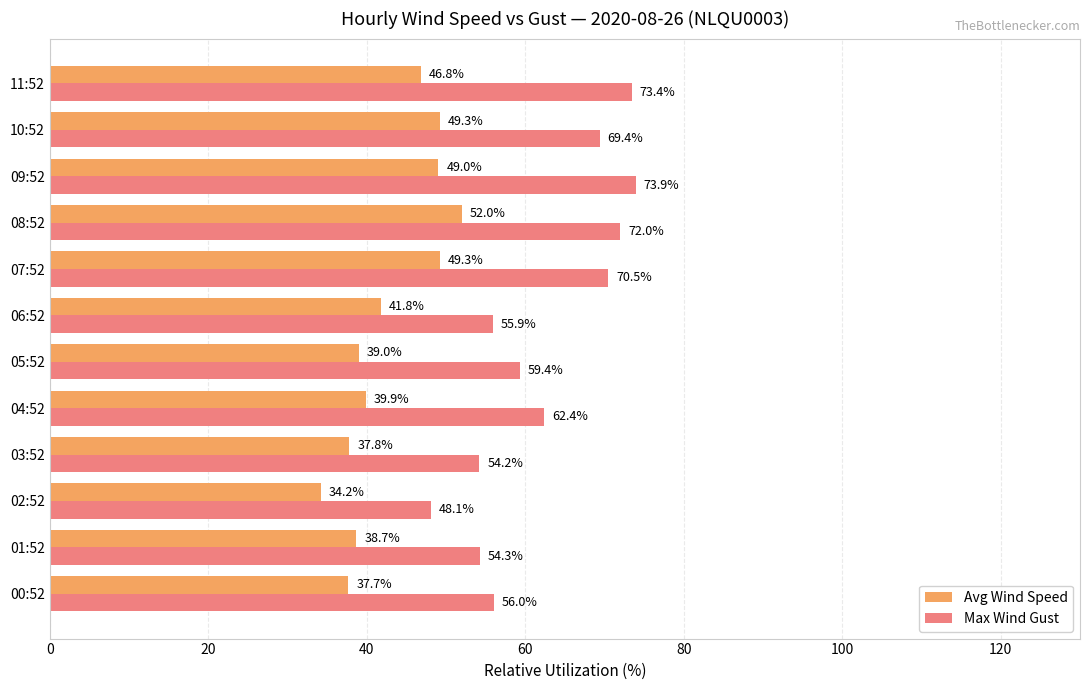

Where is Max Wind Gust nearest to the value 61?

04:52